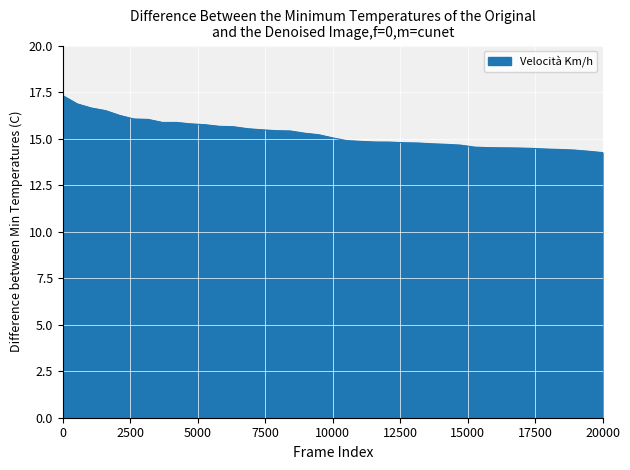

What is the smallest value displayed?

14.2